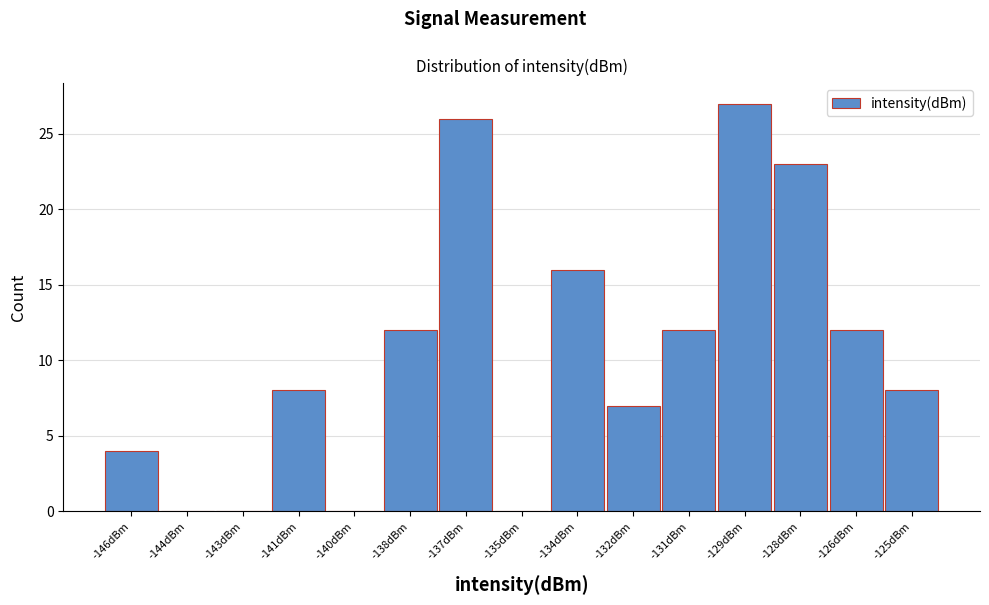

Reading right to left, list all the values displayed in this chart.

-125dBm=8	-126dBm=12	-128dBm=23	-129dBm=27	-131dBm=12	-132dBm=7	-134dBm=16	-135dBm=0	-137dBm=26	-138dBm=12	-140dBm=0	-141dBm=8	-143dBm=0	-144dBm=0	-146dBm=4